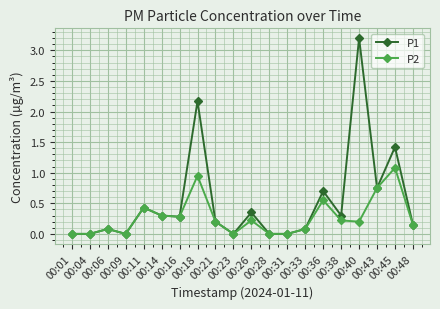

What is the highest value of the P1 series?

3.2